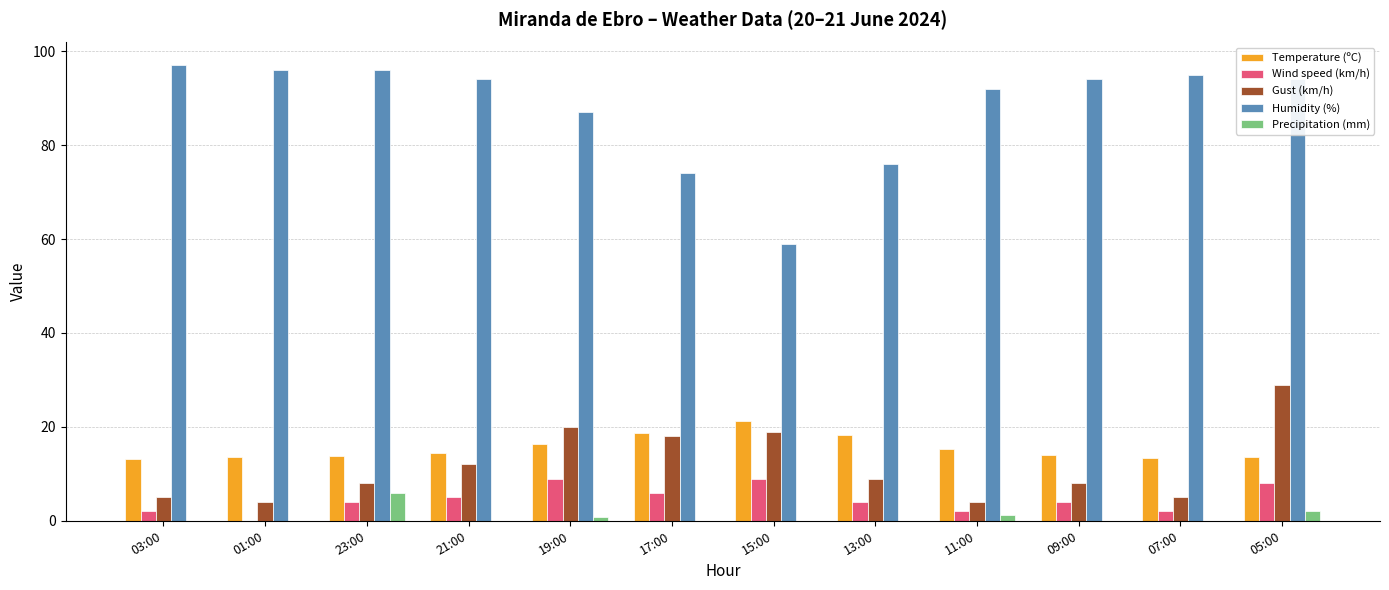

Is the value of Precipitation (mm) at 09:00 greater than the value of Gust (km/h) at 03:00?

No